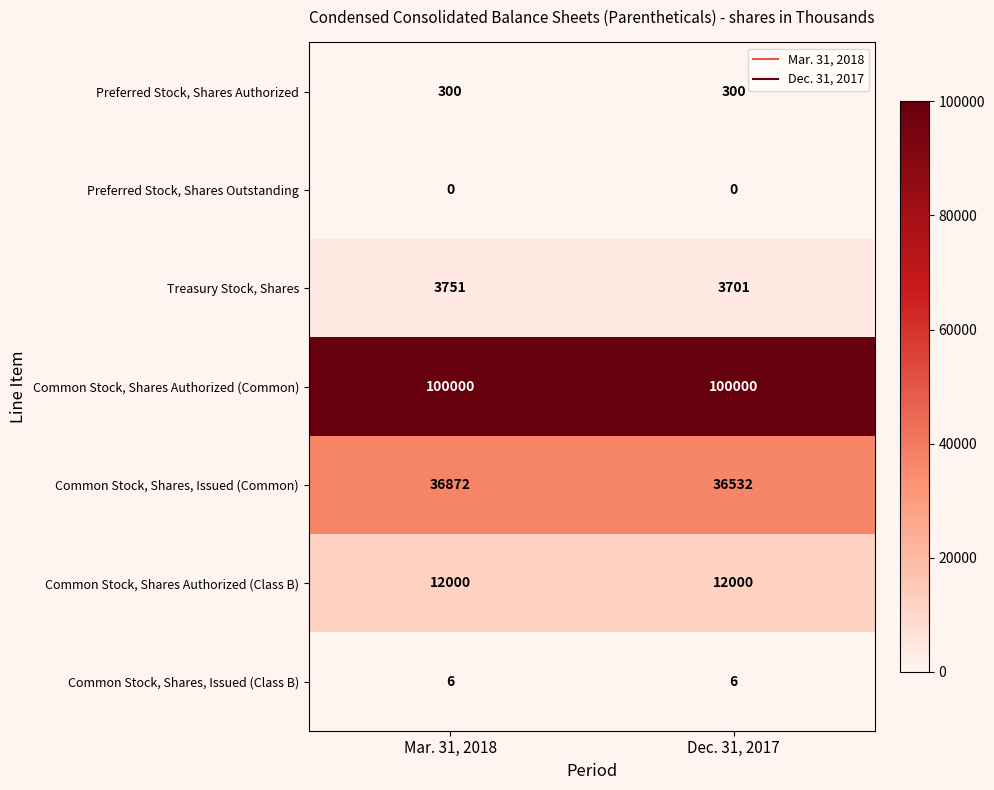

What is the minimum value for Preferred Stock, Shares Authorized?

300